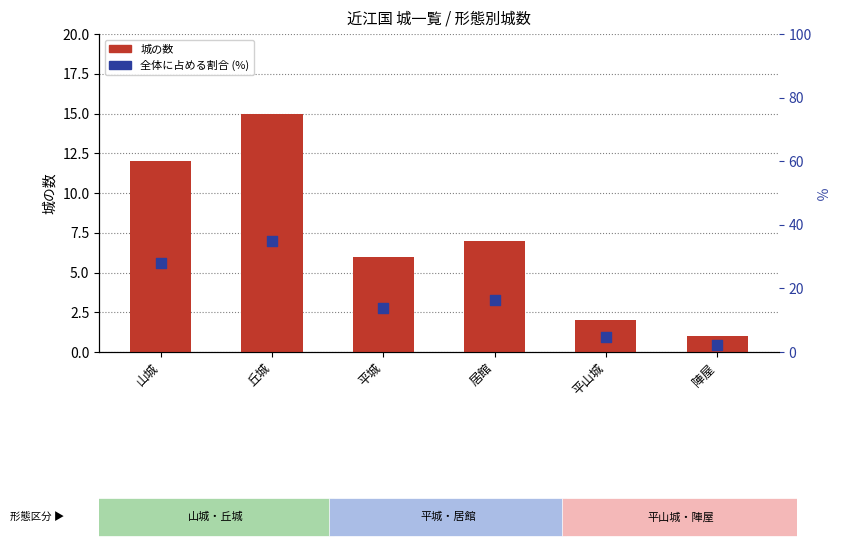

At how many categories does at least one series exceed 19?

2